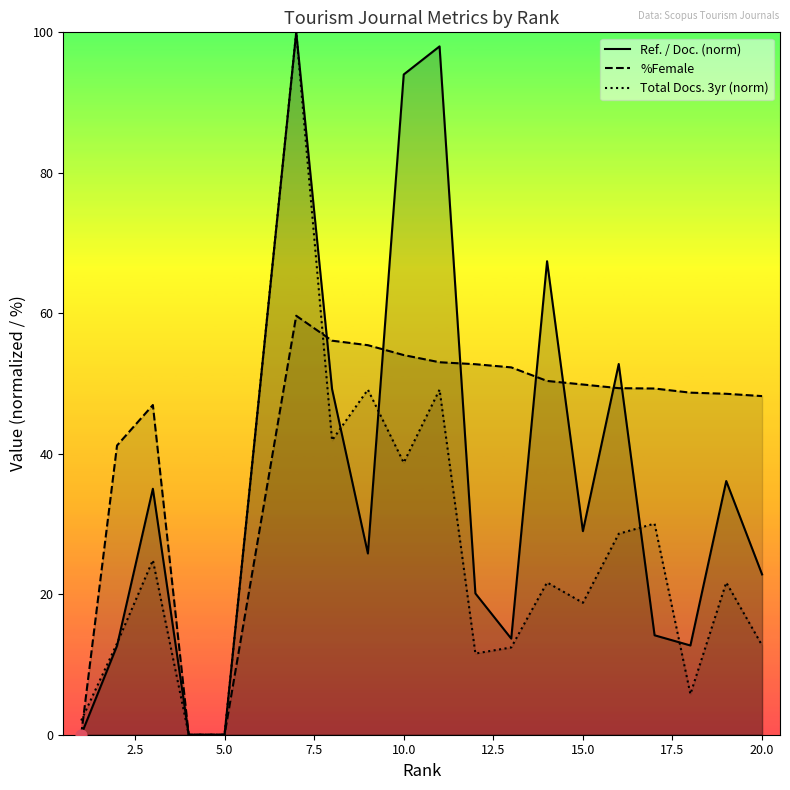

Which series contains the highest Y value?

Ref. / Doc.